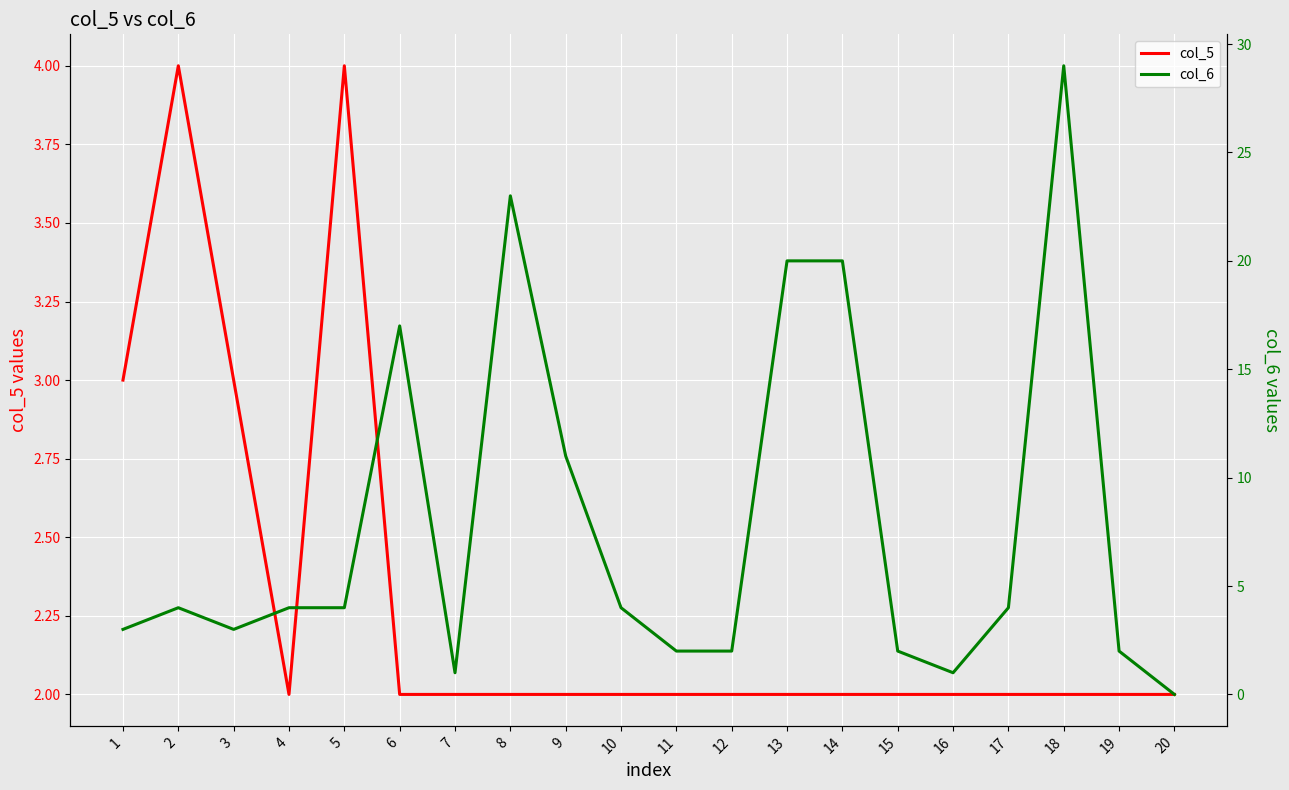

Reading left to right, extract all data points from this chart.

col_5: 1=3	2=4	3=3	4=2	5=4	6=2	7=2	8=2	9=2	10=2	11=2	12=2	13=2	14=2	15=2	16=2	17=2	18=2	19=2	20=2
col_6: 1=3	2=4	3=3	4=4	5=4	6=17	7=1	8=23	9=11	10=4	11=2	12=2	13=20	14=20	15=2	16=1	17=4	18=29	19=2	20=0